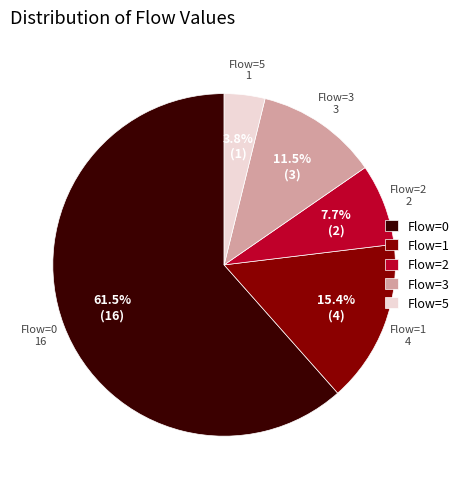

What portion of the pie excludes Flow=1?

84.6%